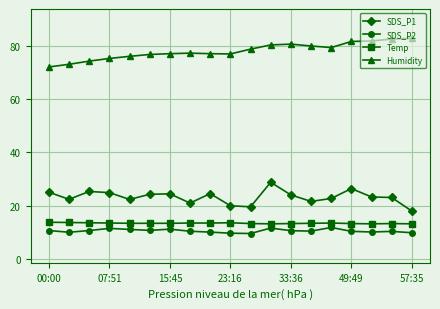

What is the value of the SDS_P2 point at the 6th from the left?

10.6